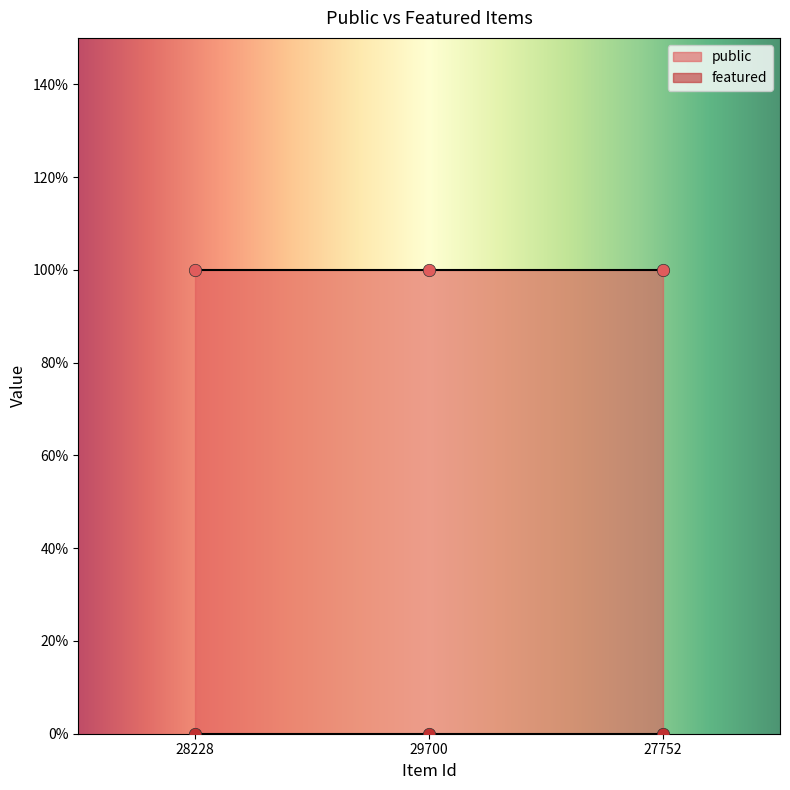

At which category is the sum across all series the highest?

28228